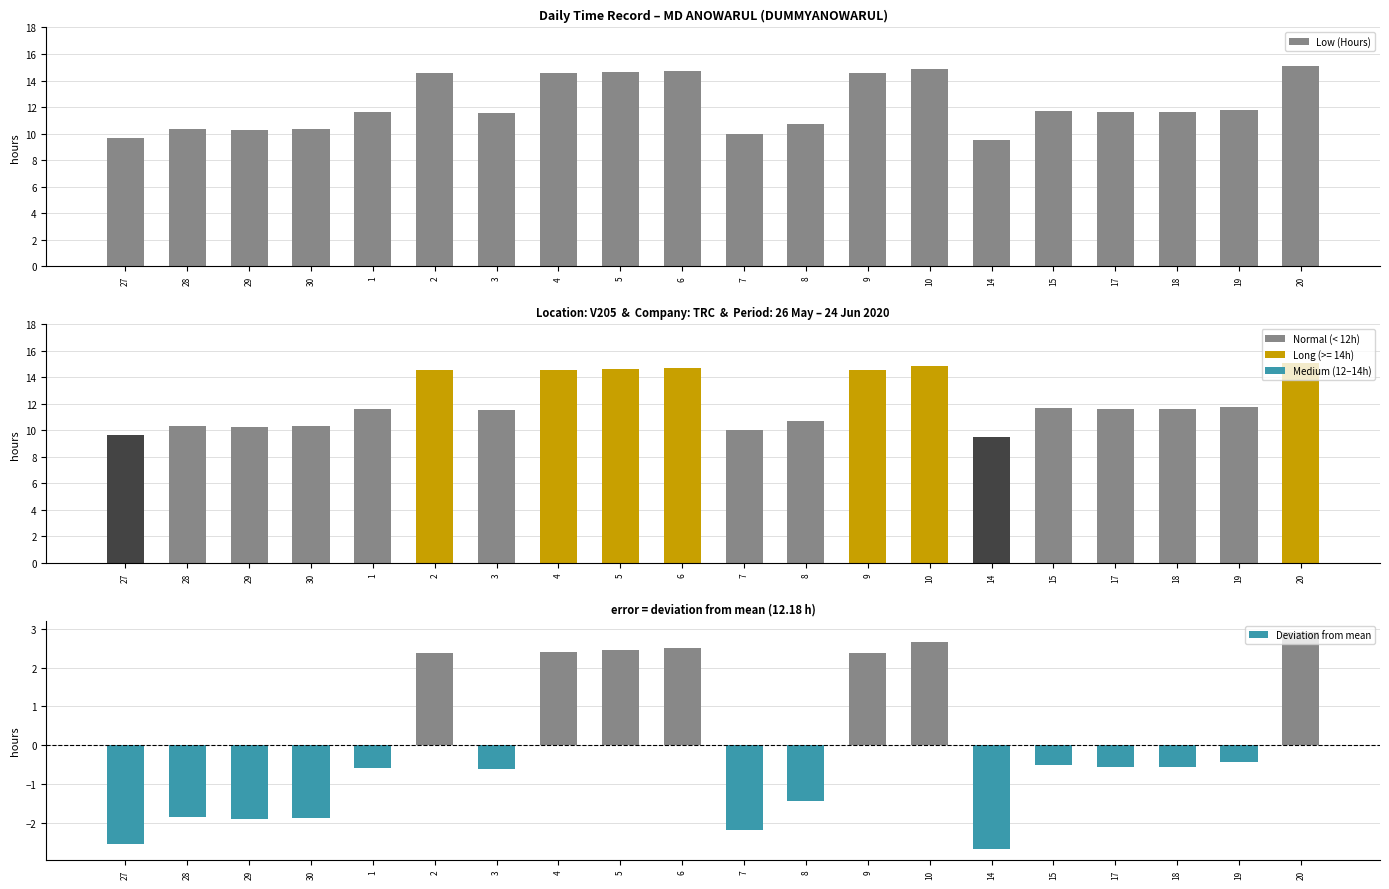

List the series in order of their overall mean, lowest first.

Deviation from mean, Low (Hours)